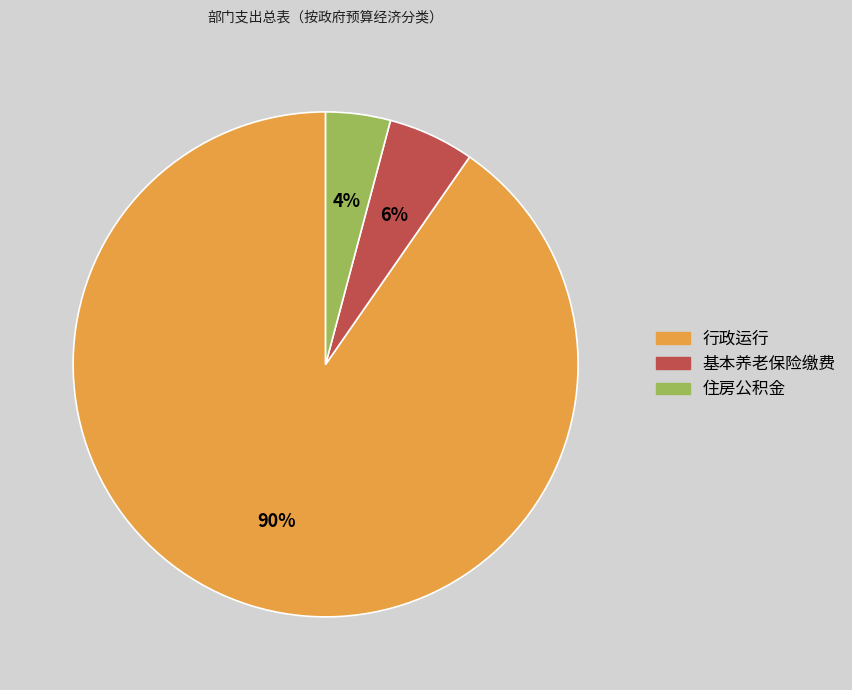

Between 机关事业单位基本养老保险缴费支出 and 行政运行（群众团体事务）, which is larger?

行政运行（群众团体事务）